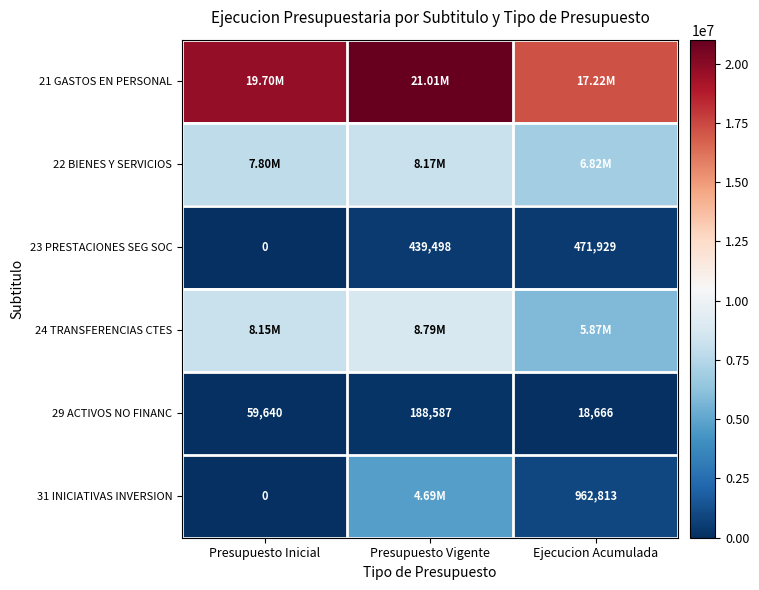

What is the difference between the maximum and minimum values in the 23 PRESTACIONES SEG SOC series?

471929